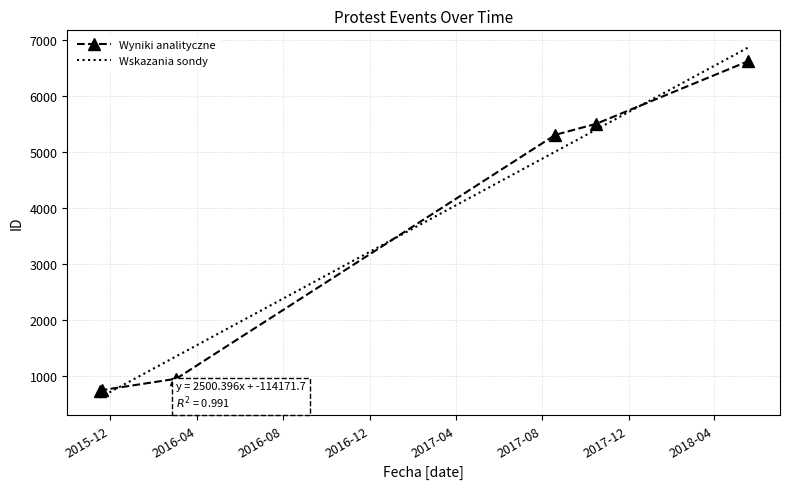

What is the smallest value displayed?

734